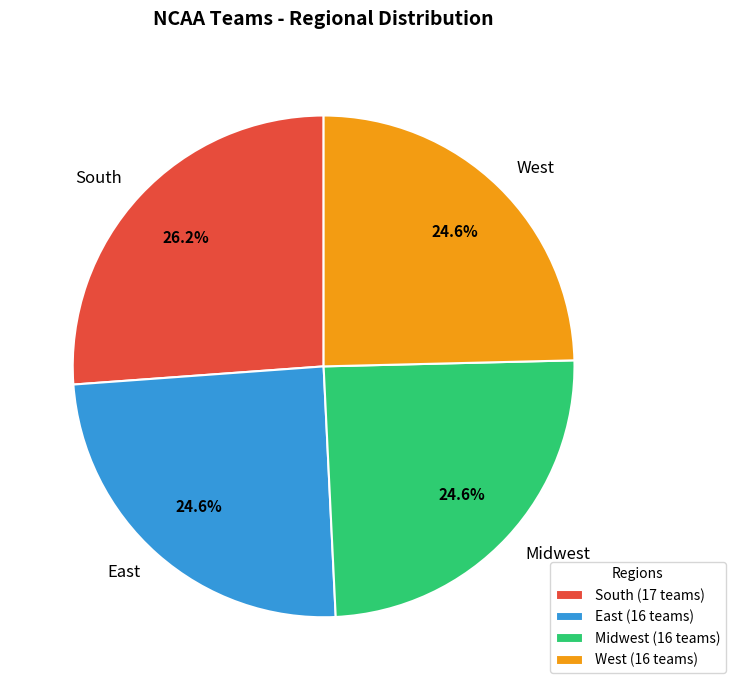

How many slices are in this pie chart?

4